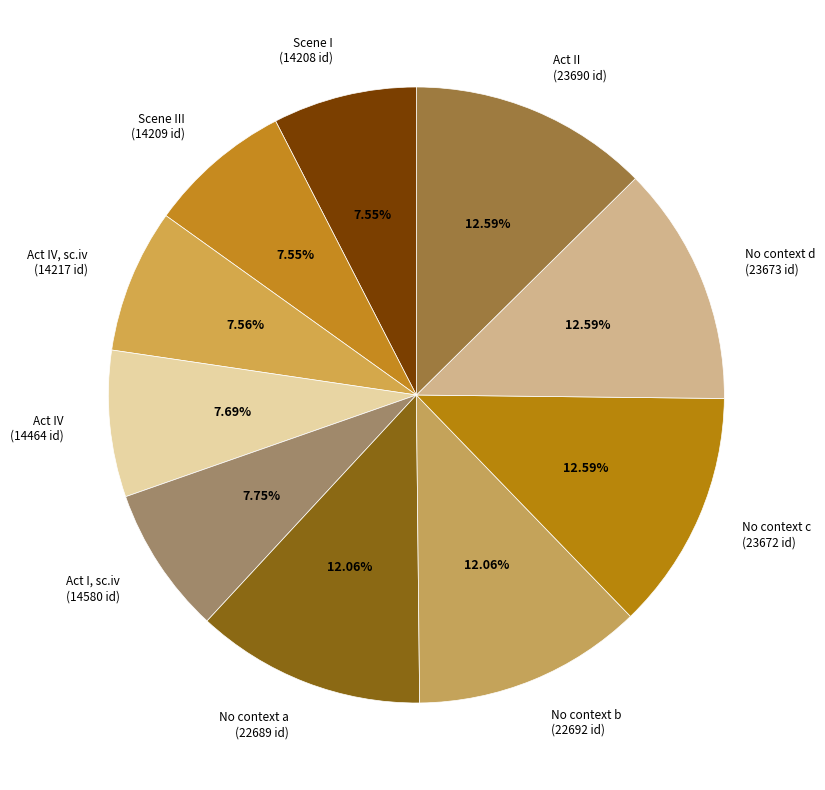

Is Scene I (14208 id) the majority of the pie?

No